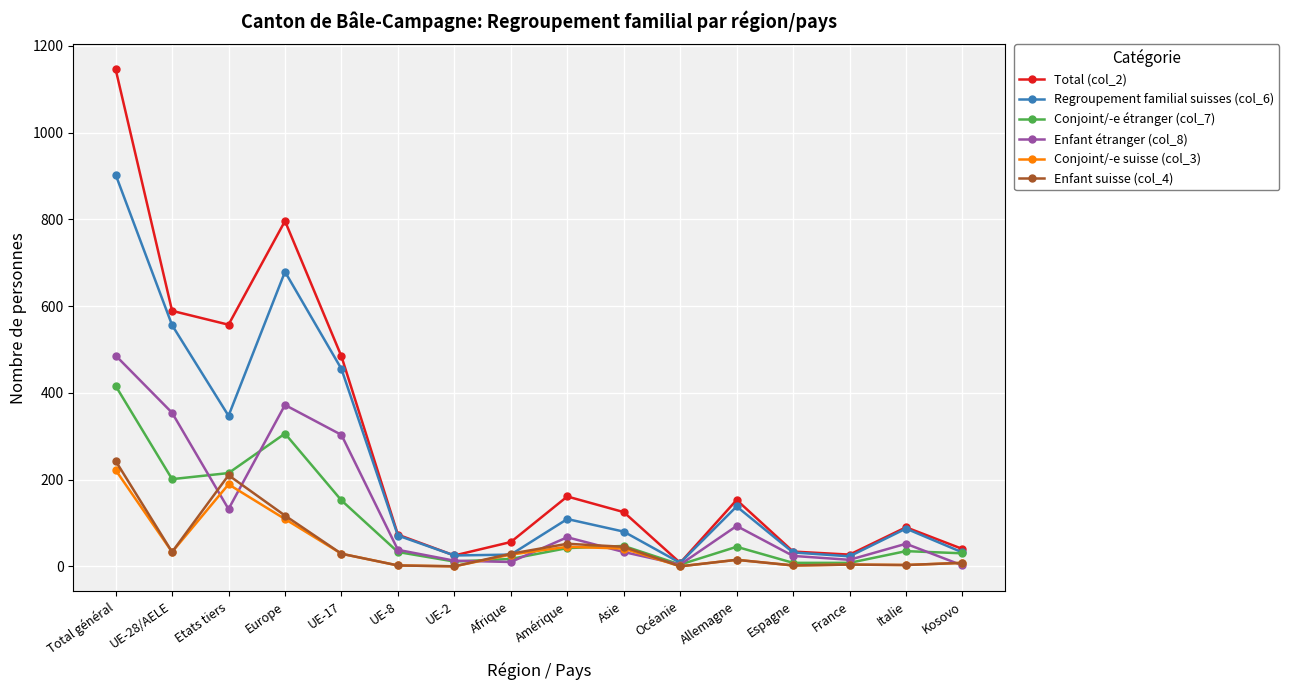

Where is the first local maximum for Total (col_2)?

Europe